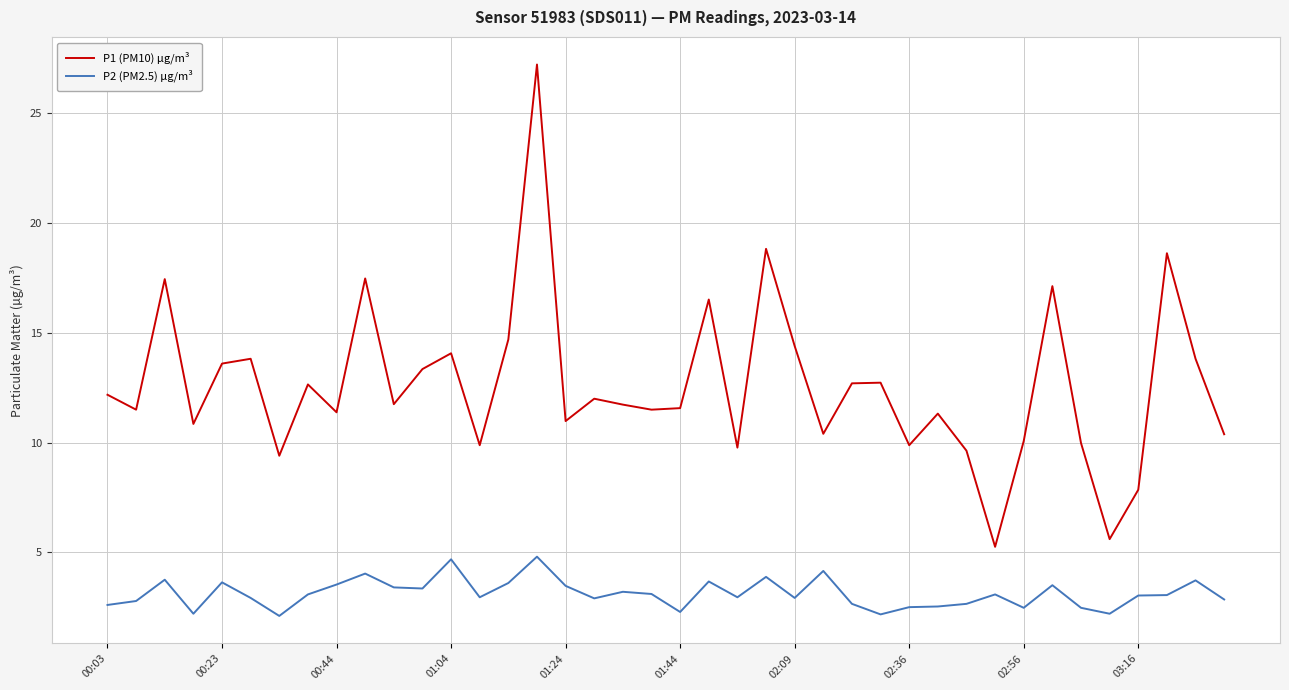

What is the difference between the maximum and minimum values in the P2 (PM2.5) µg/m³ series?

2.7